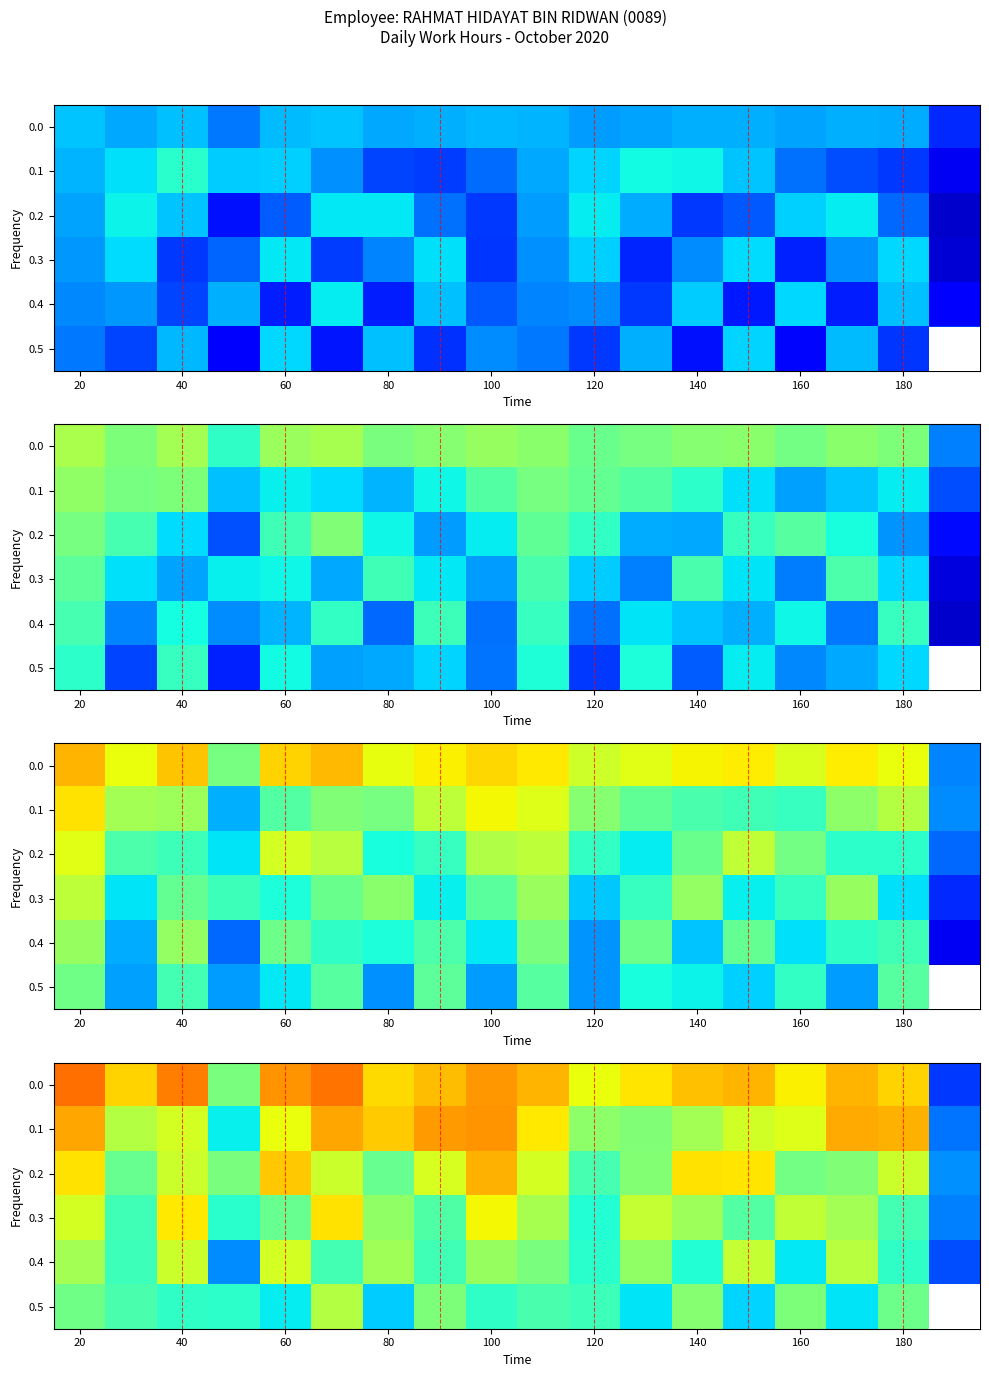

At which category is the sum across all series the highest?

20